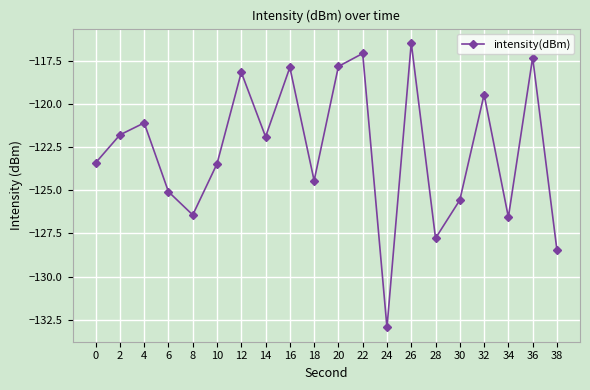

What is the sum of all values?

-2452.9